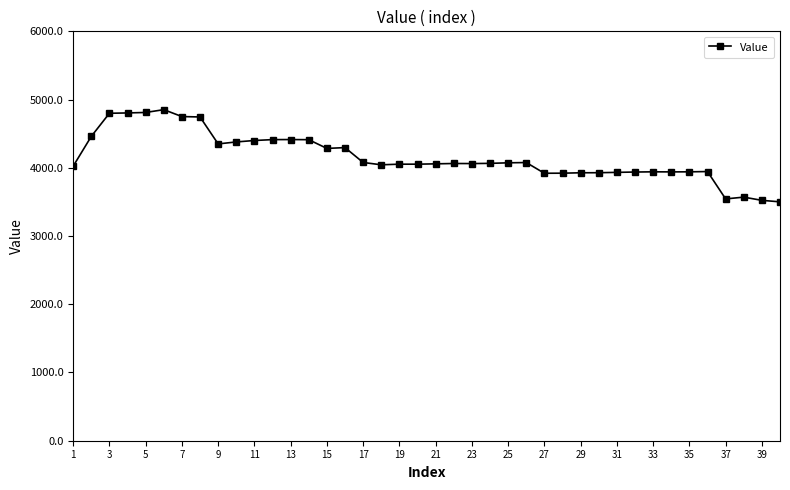

What is the greatest value displayed?

4852